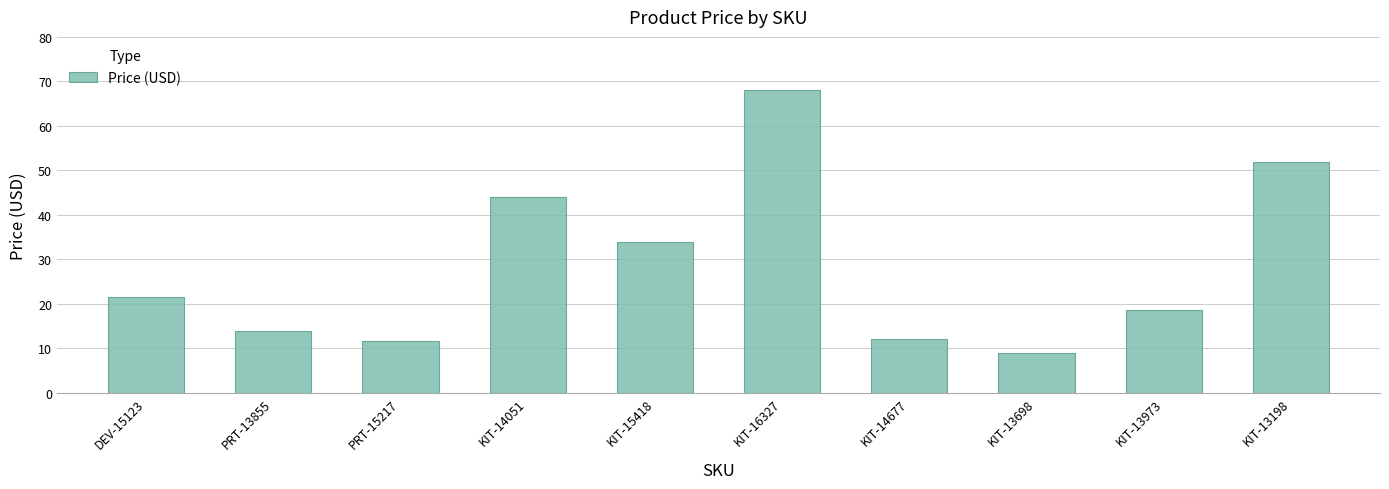

What is the value of the 3rd bar from the left?

11.5